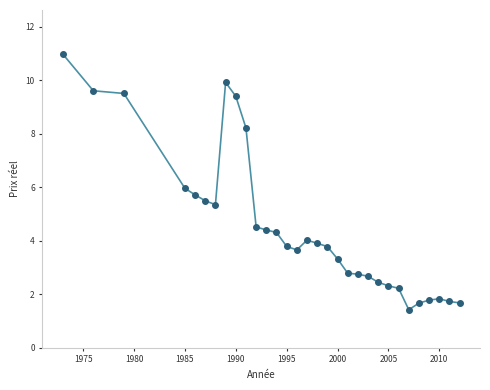

What is the range of X values (max minus min)?

39.0